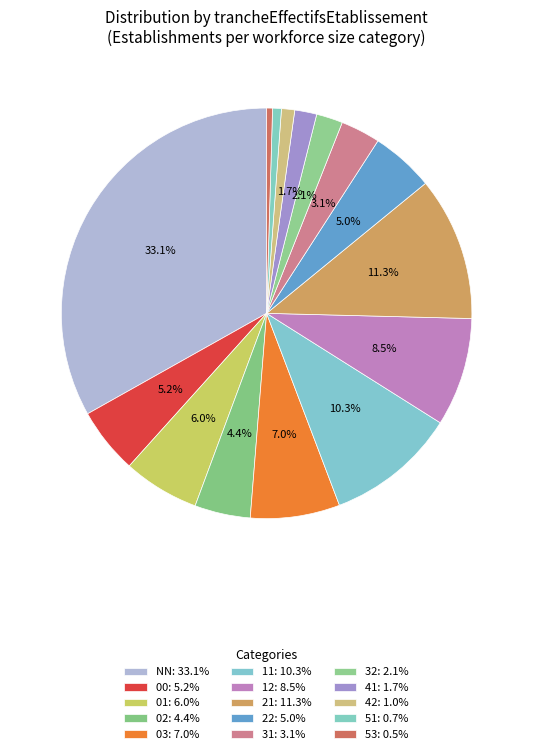

Rank the categories by value from lowest to highest.

53, 51, 42, 41, 32, 31, 02, 22, 00, 01, 03, 12, 11, 21, NN